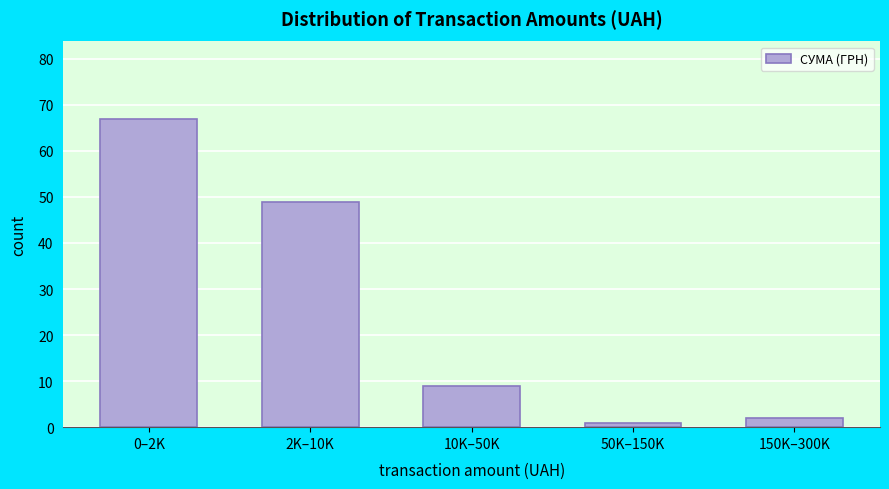

Reading left to right, what are all the values shown in this chart?

0–2K=67	2K–10K=49	10K–50K=9	50K–150K=1	150K–300K=2